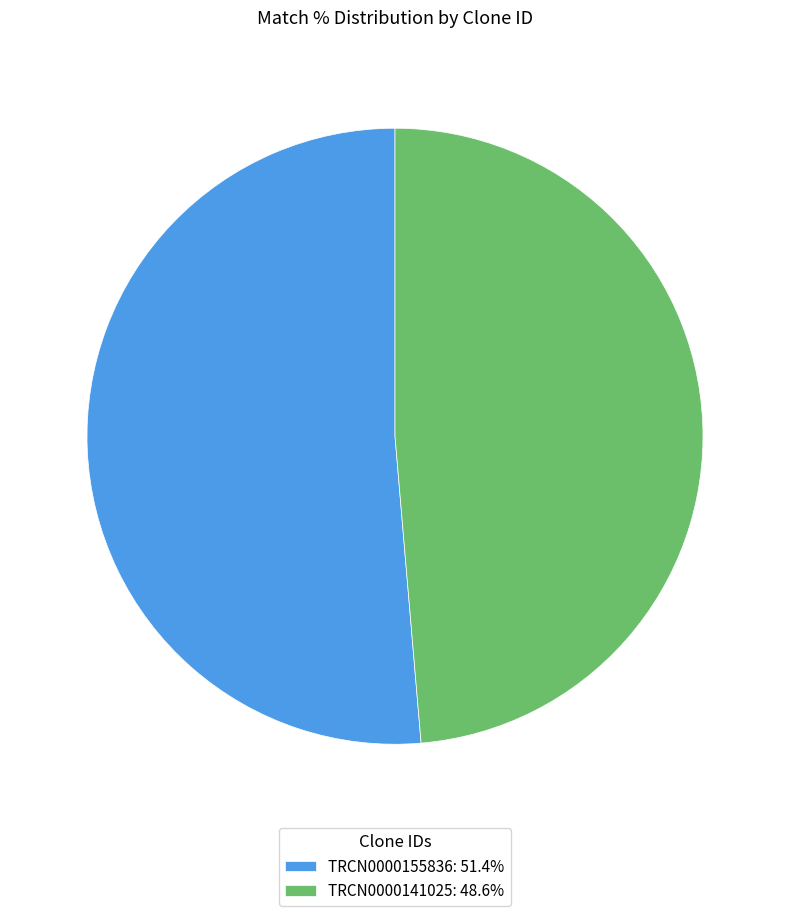

Which slice is the largest?

TRCN0000155836